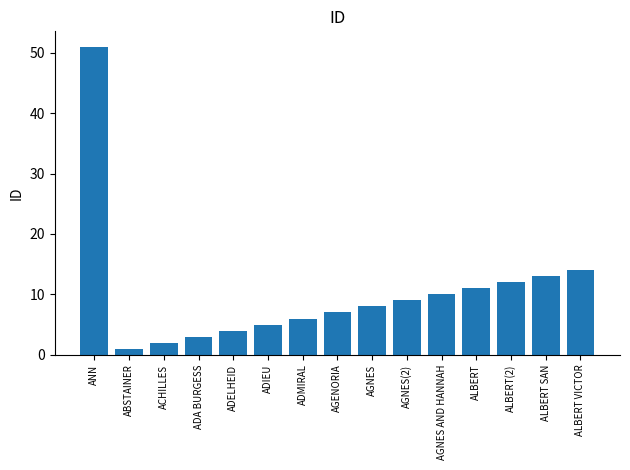

Which label corresponds to the smallest value in the chart?

ABSTAINER